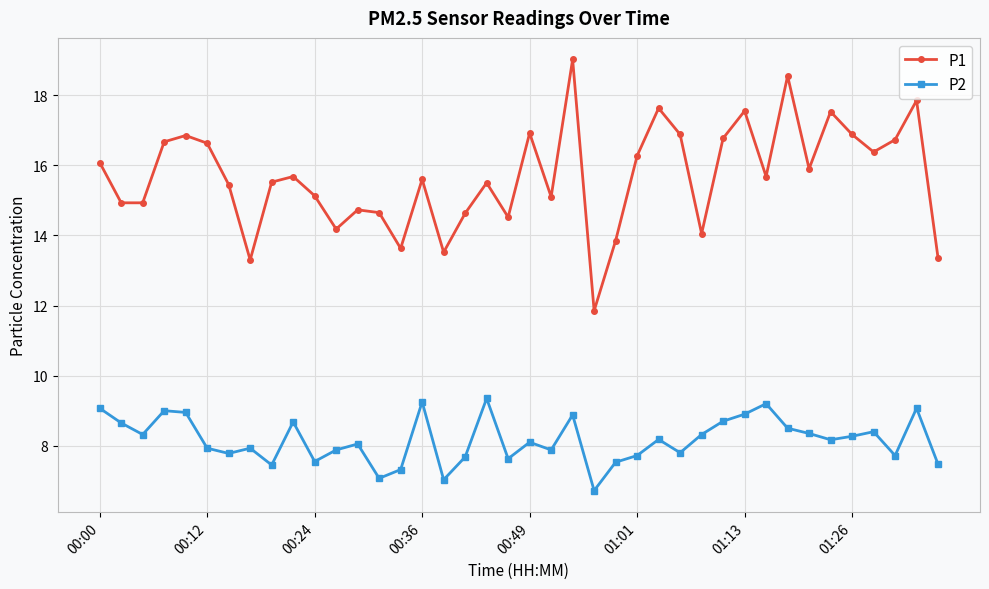

How many values in the P1 series exceed 15?

26